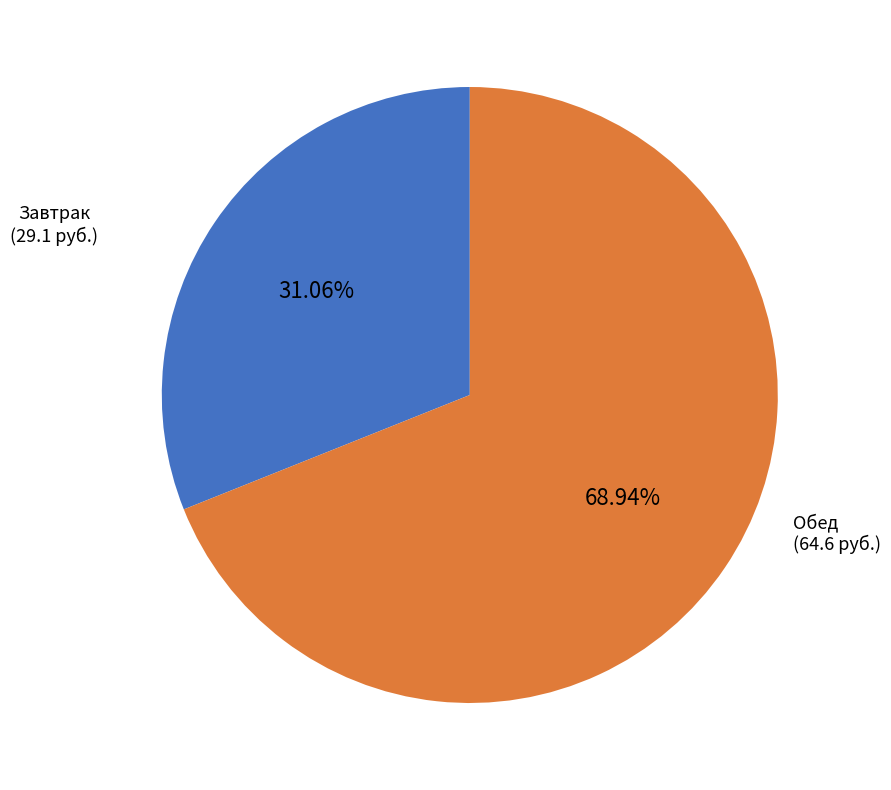

Does any single category account for the majority?

Yes